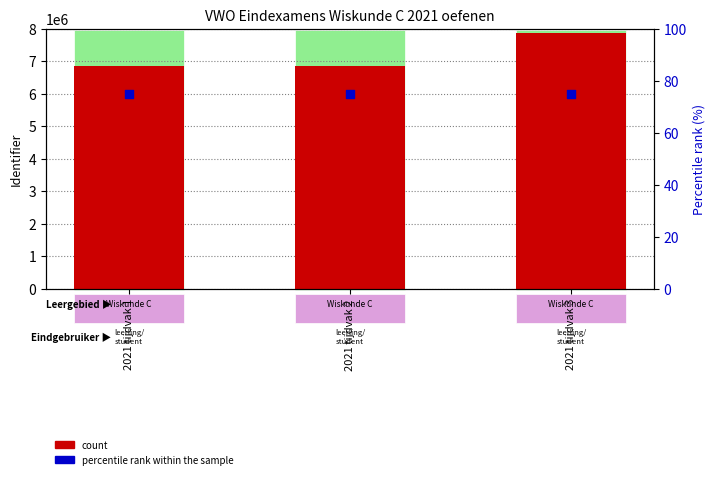

What is the total value across all series at 2021 tijdvak 1?

6848092